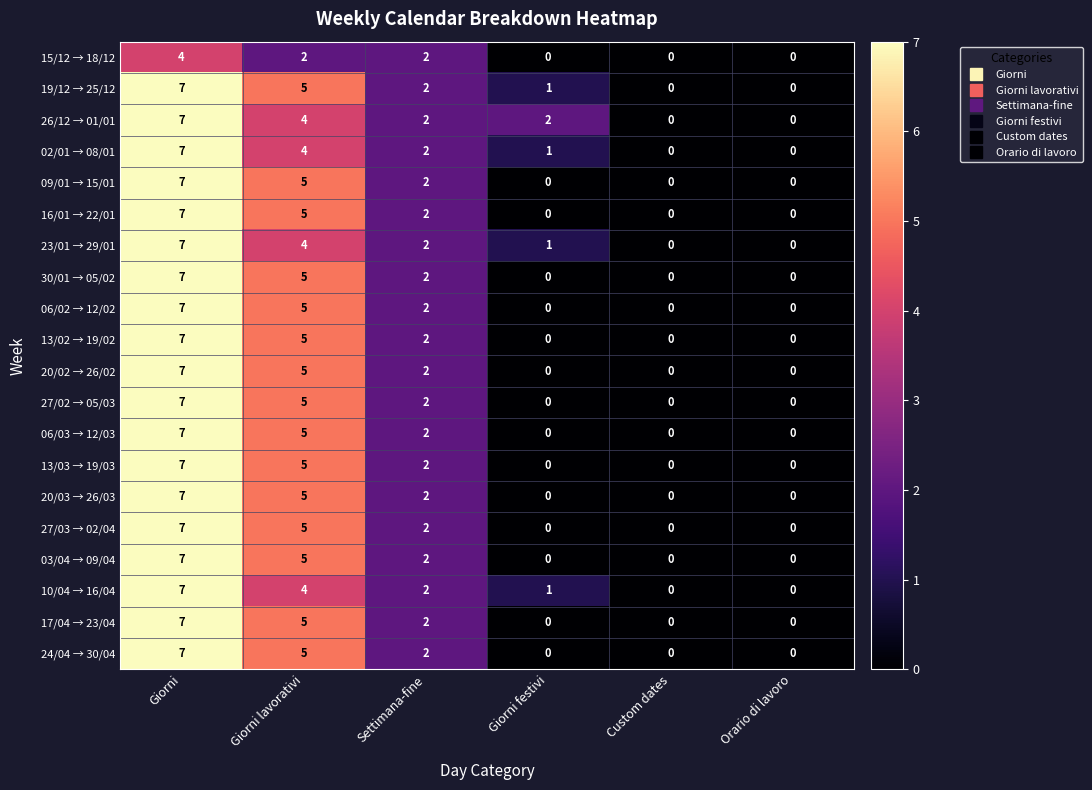

At which category does the chart reach its peak across all series?

Giorni